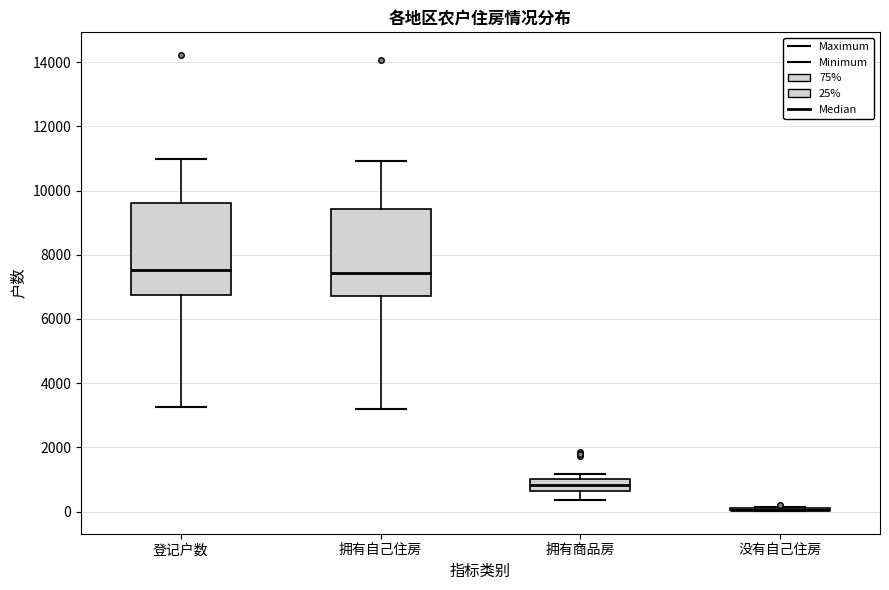

Reading left to right, transcribe this box plot: for each box, give where its median line is, the range the box spans, and where its two whiskers end, as read against the y-axis. The values are not printed on the chart, so give them approximately, as read against the axis.

登记户数: median 7600, box 6800 to 9600, whiskers 3200 to 11000
拥有自己住房: median 7400, box 6800 to 9400, whiskers 3200 to 11000
拥有商品房: median 800, box 600 to 1000, whiskers 400 to 1200
没有自己住房: box collapsed to a line at 0, whiskers 0 to 200